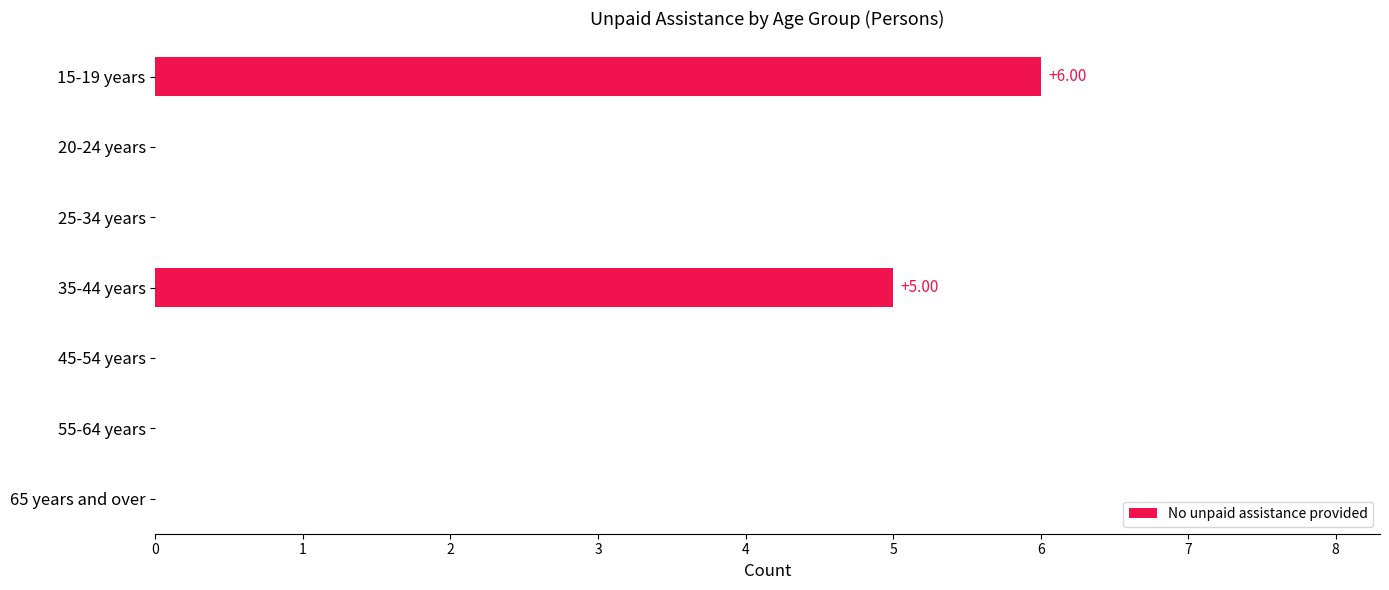

What is the change in value from 35-44 years to 65 years and over?

-5